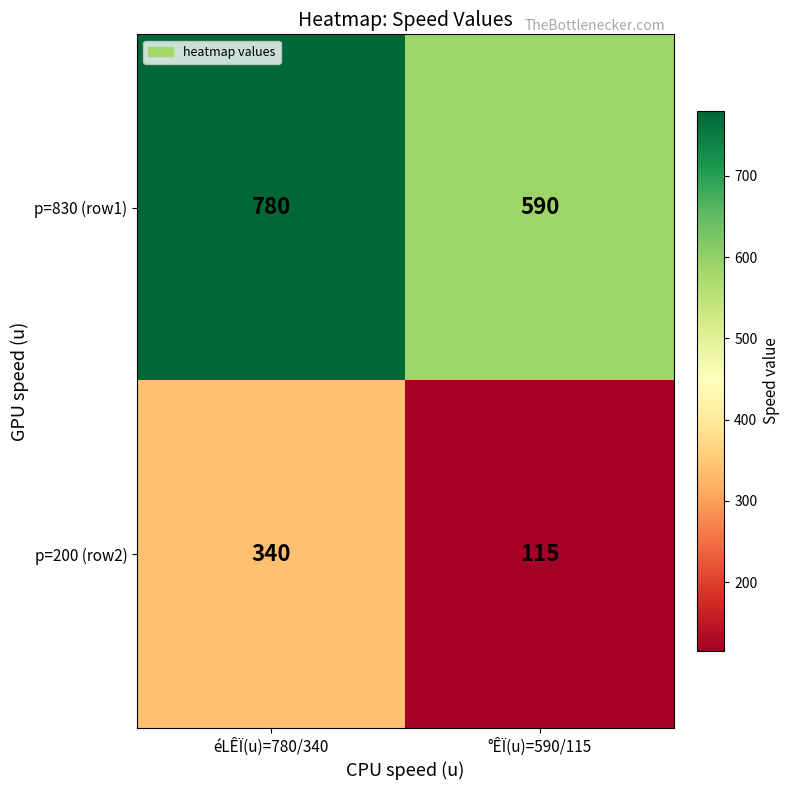

What value does the p=830 (row1) series have at éLÊÏ(u)=780/340?

780